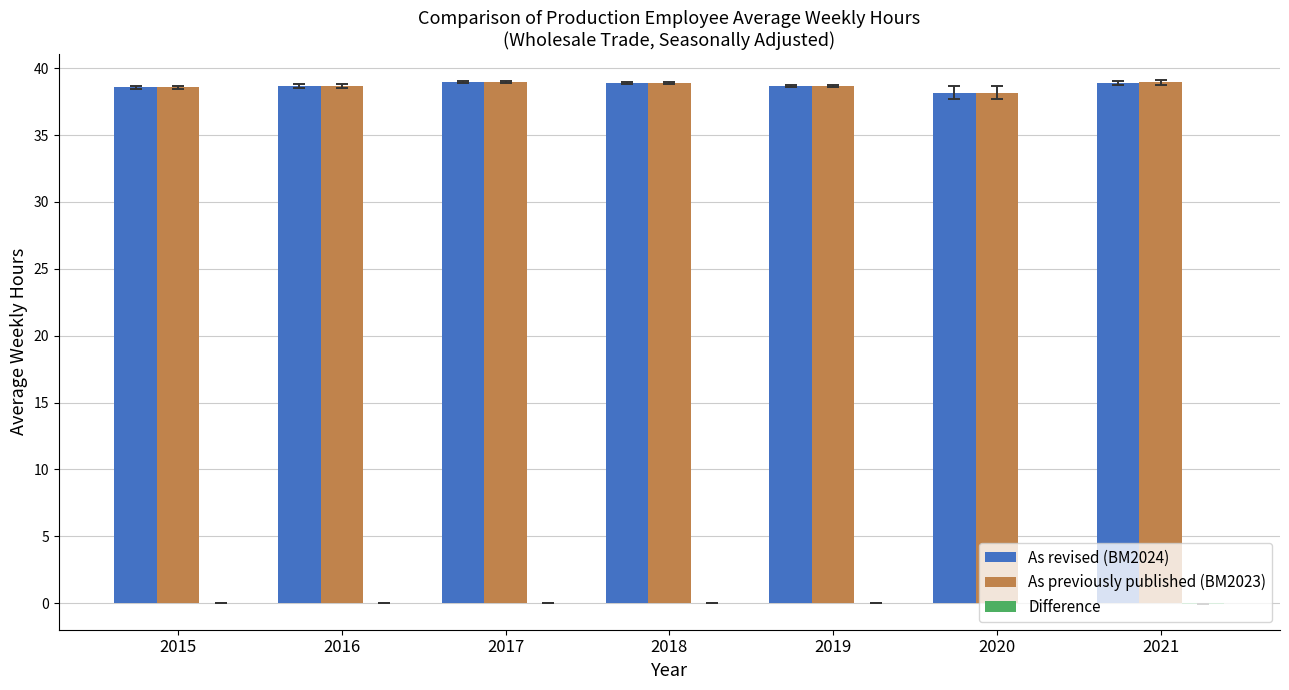

The value of As revised (BM2024) at 2016 is 65.8. True or false?

False